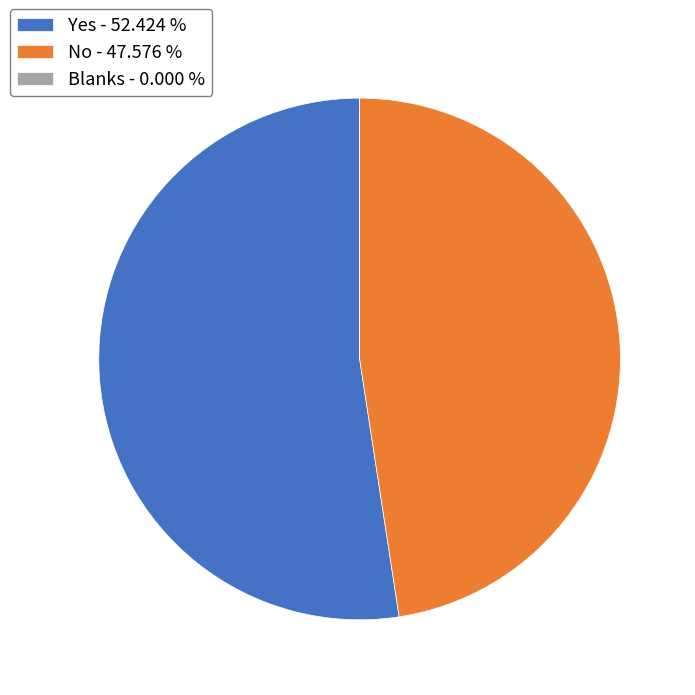

What is the ratio of the value at No - 47.576 % to the value at Yes - 52.424 %?

0.9